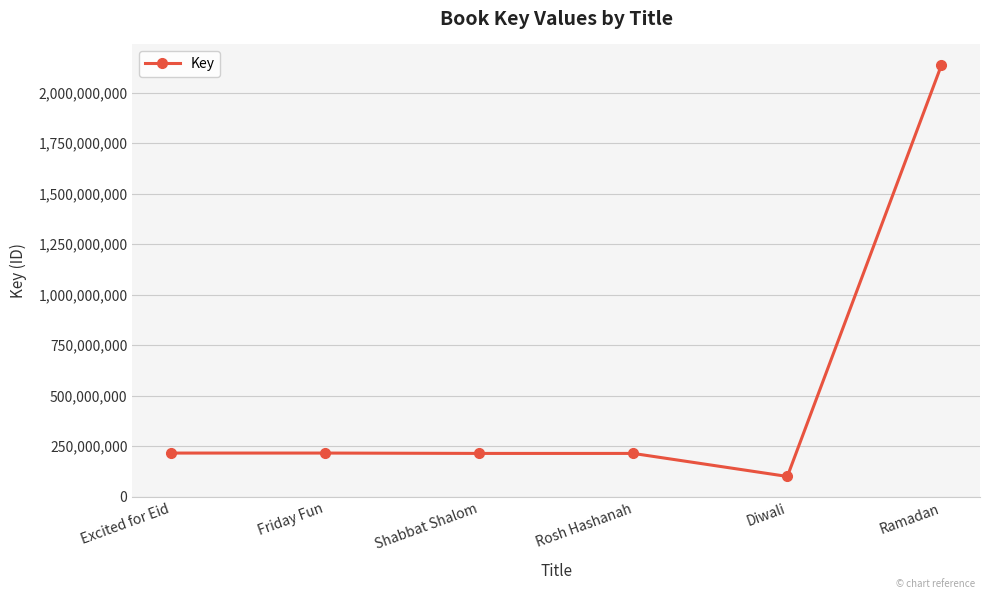

True or false: there are more than 2 points higher than both neighbors.

False